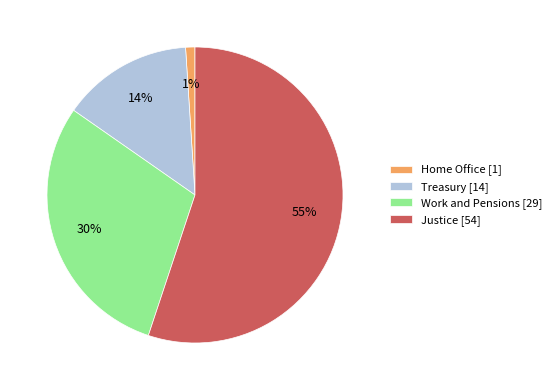

Rank the categories by value from highest to lowest.

Justice, Work and Pensions, Treasury, Home Office